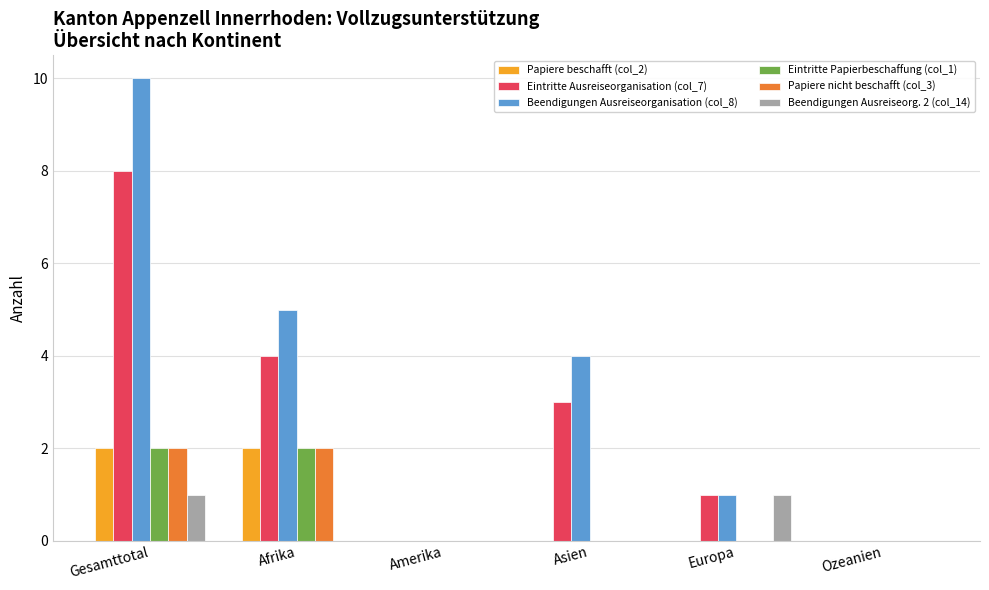

Which category has the highest value in the Beendigungen Ausreiseorganisation (col_8) series?

Gesamttotal